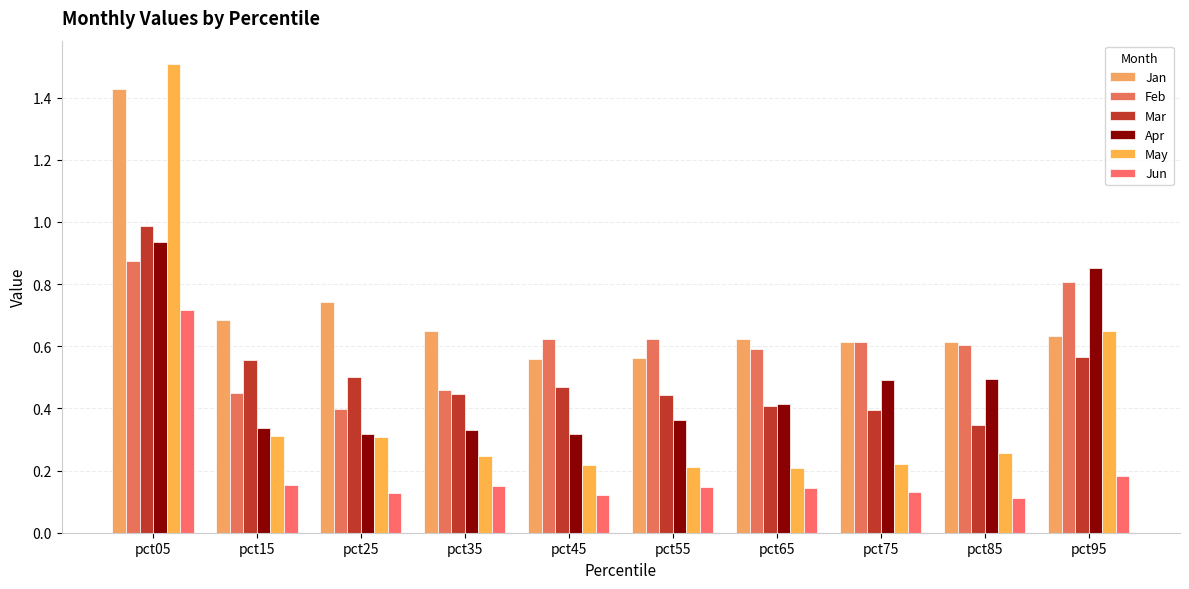

What are all the series names shown in the legend?

Jan, Feb, Mar, Apr, May, Jun